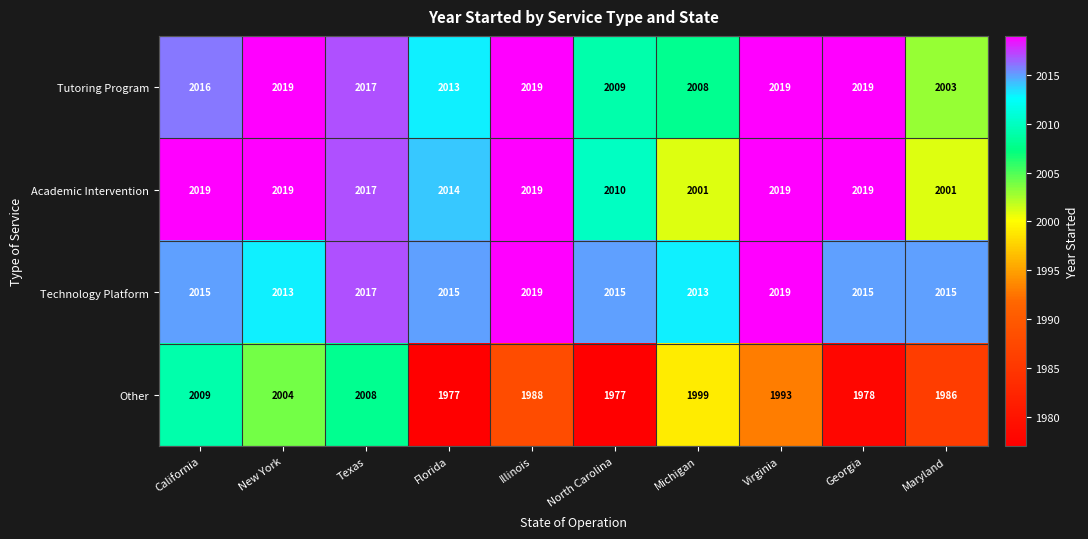

What is the minimum value for Technology Platform?

2013